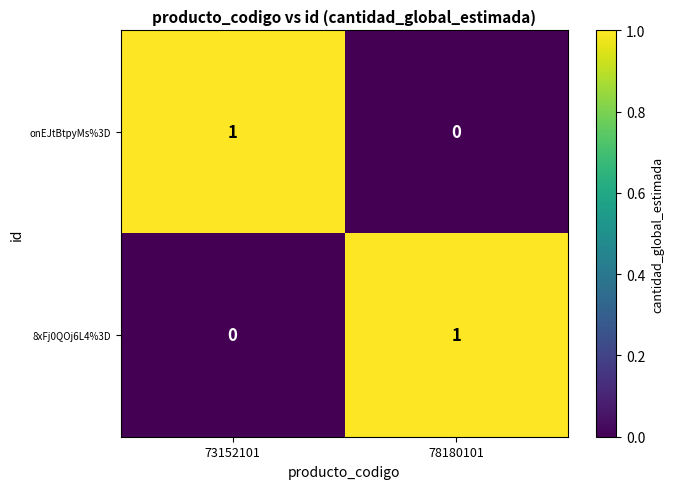

At which label is 8xFj0QOj6L4%3D closest to 0?

73152101